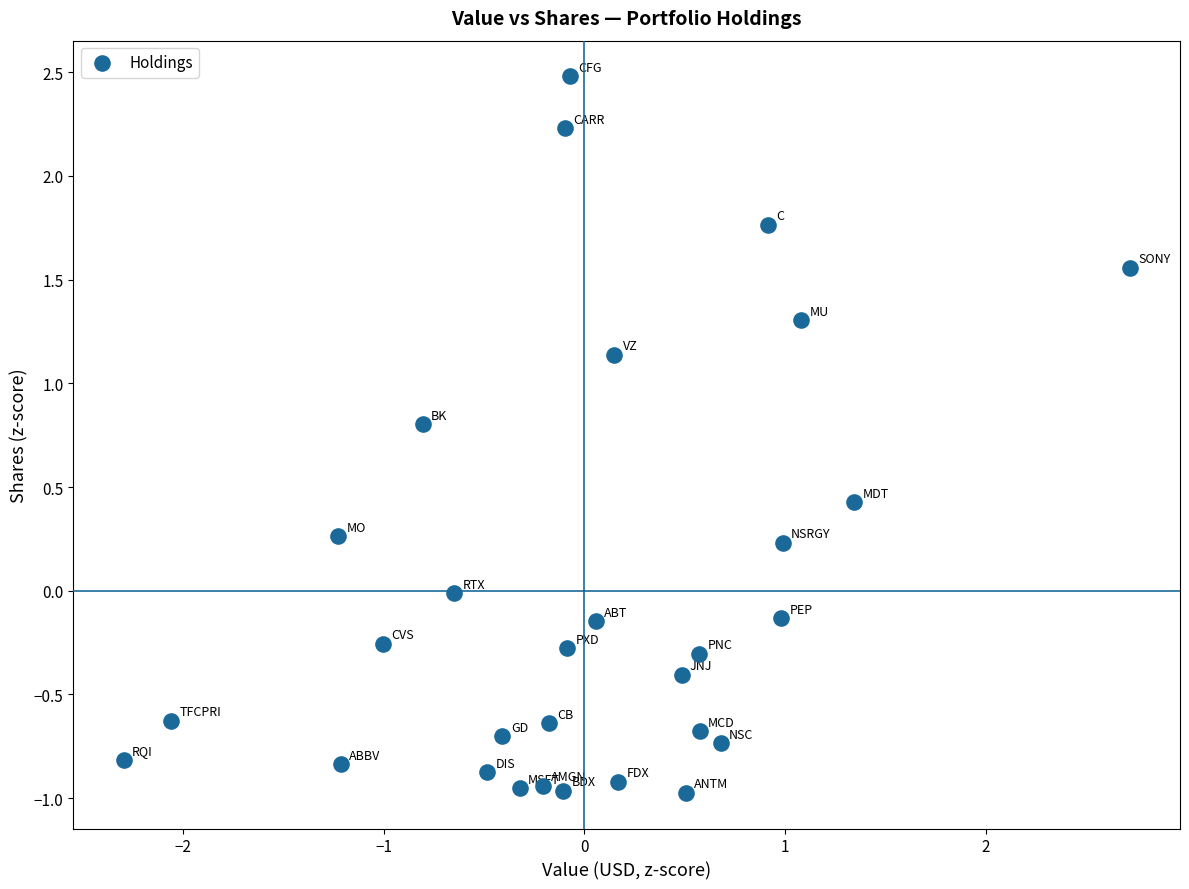

What is the range of Y values (max minus min)?

3.5